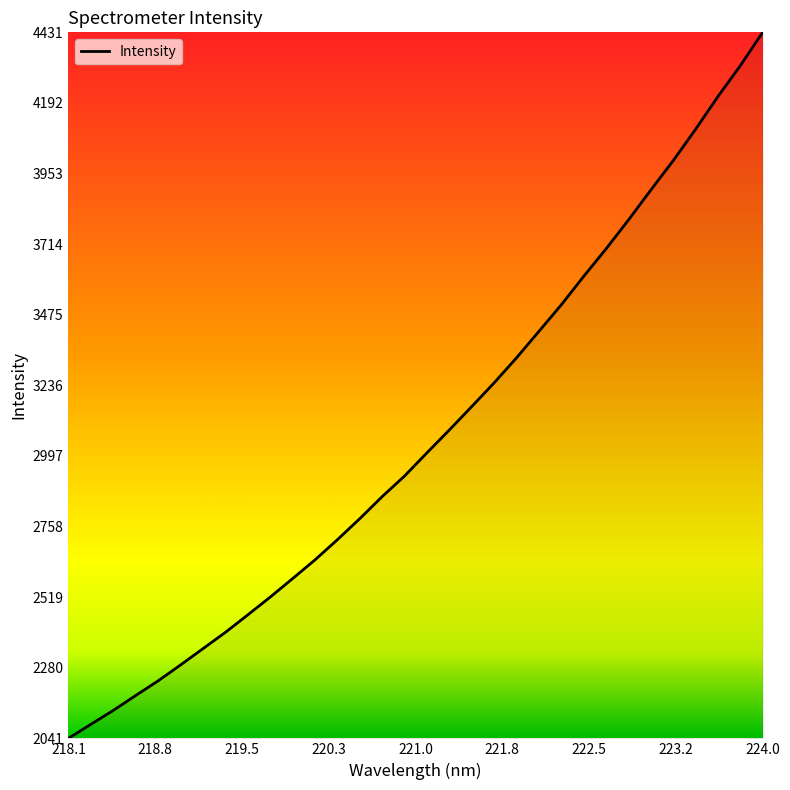

What is the smallest value displayed?

2041.4